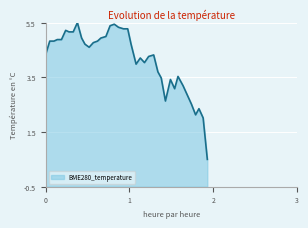

What is the smallest value displayed?

0.5